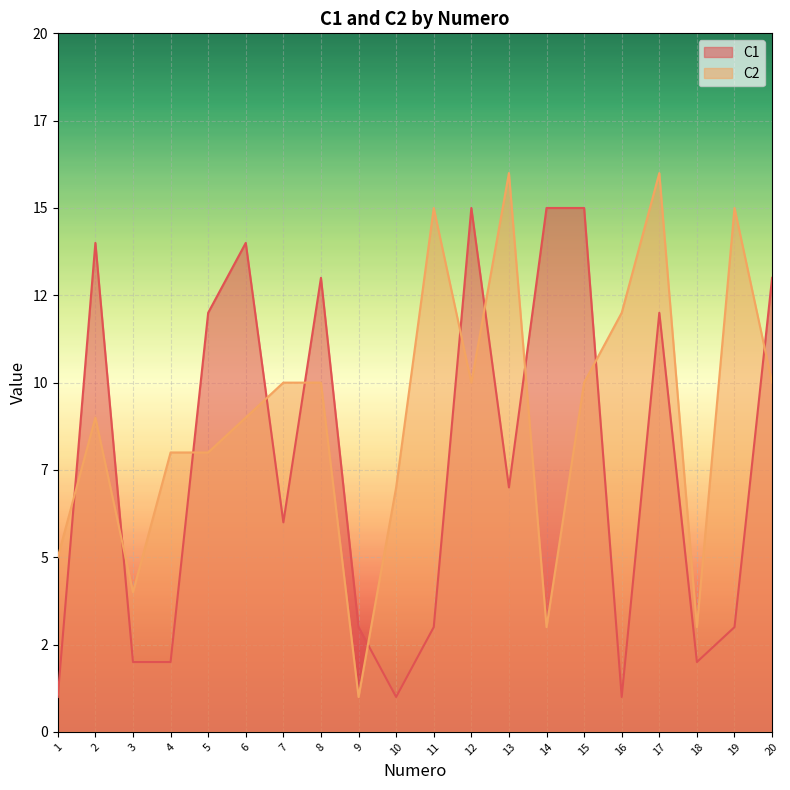

Which series changed the most between 15 and 18?

C1